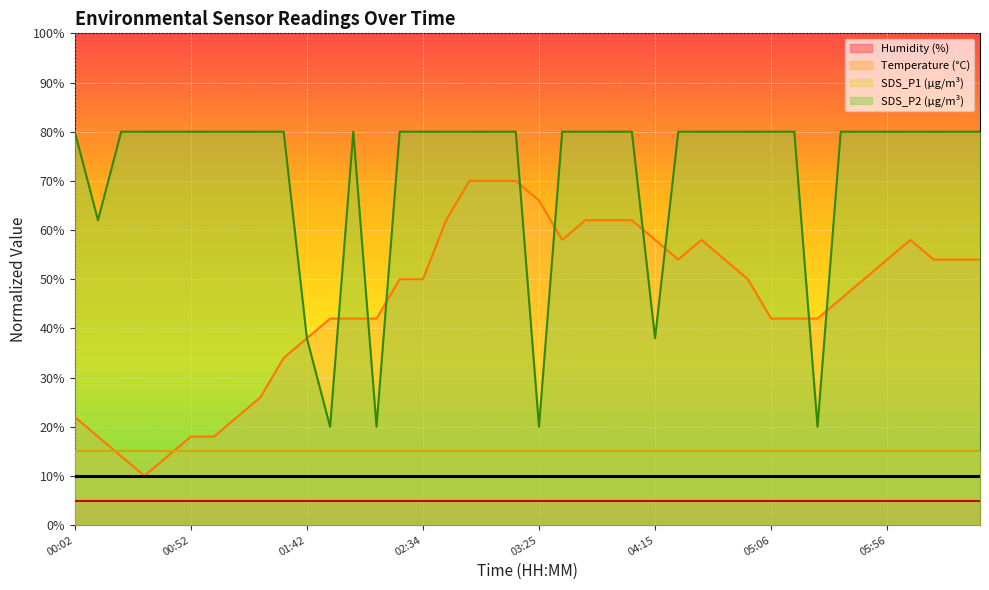

Which label corresponds to the smallest value in the chart?

00:32